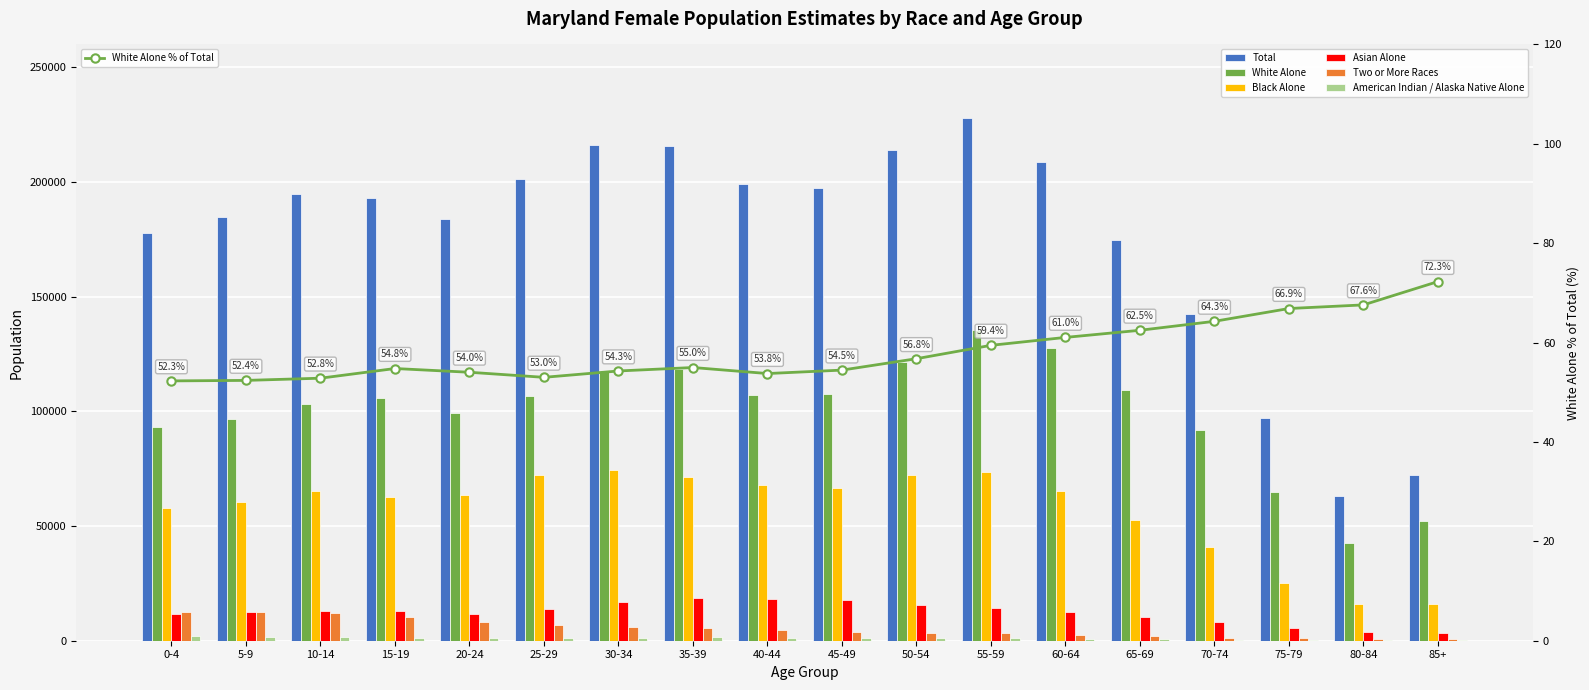

What is the difference between the highest and lowest values at 0-4?

175813